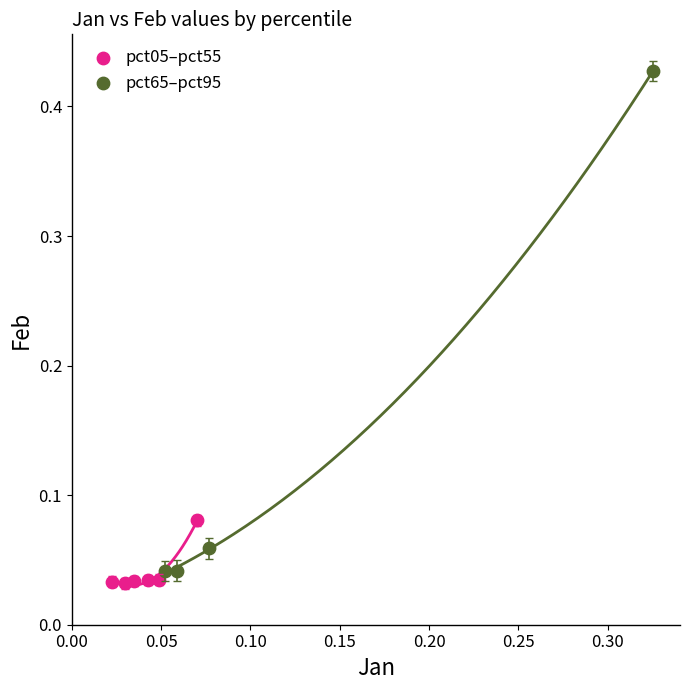

Which series contains the lowest Y value?

pct05–pct55